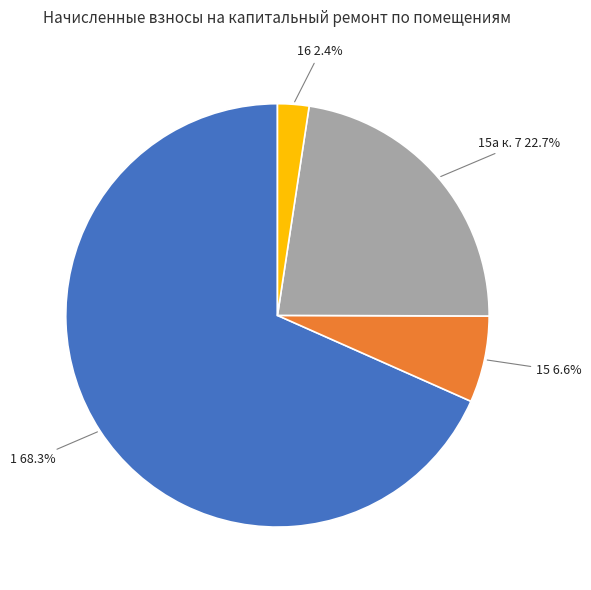

Which category has the smallest portion of the pie?

16 2.4%